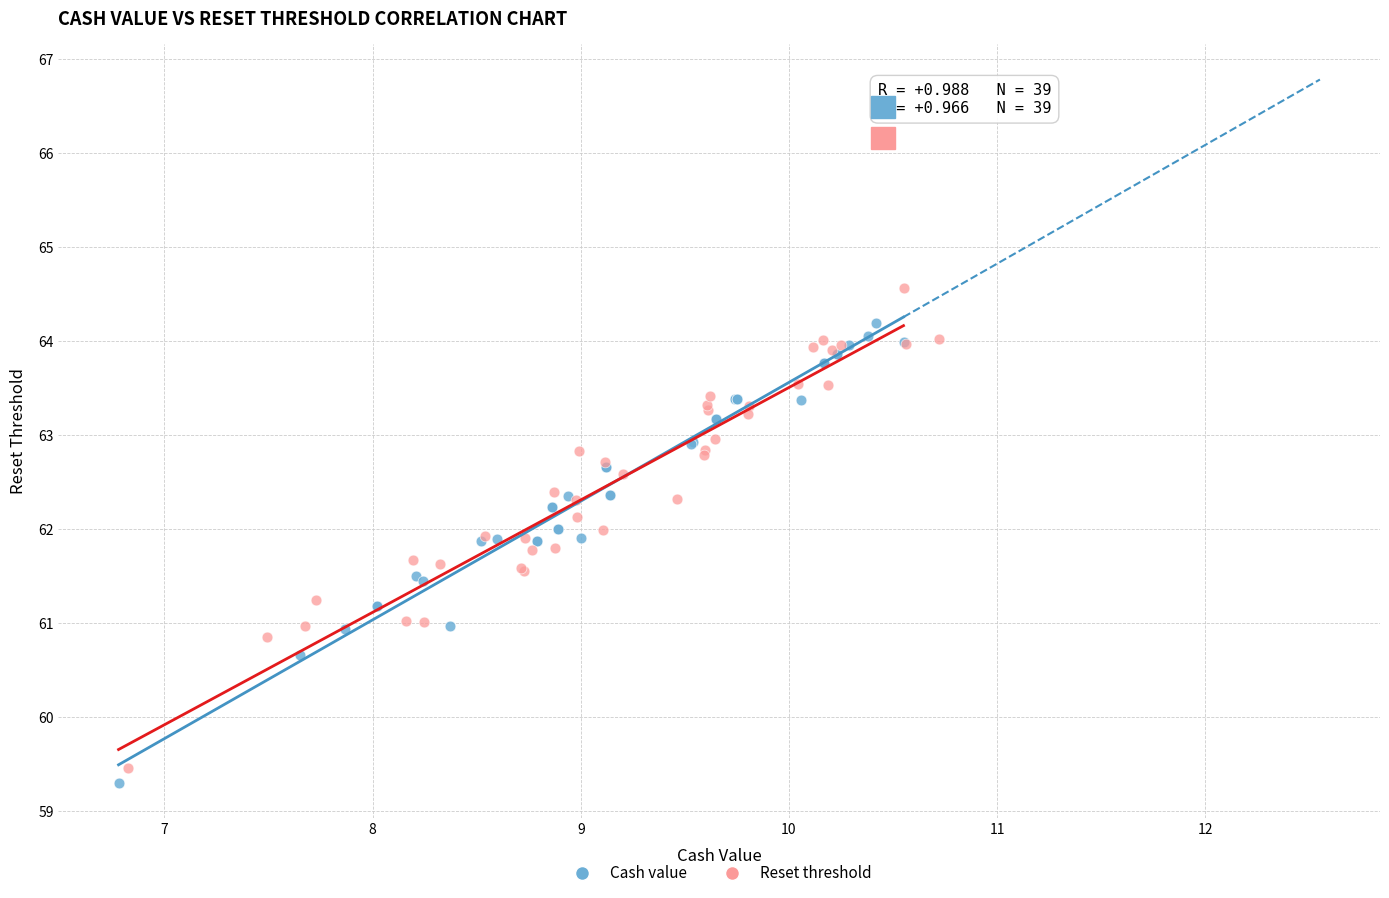

Which series reaches the maximum Y coordinate?

Reset threshold